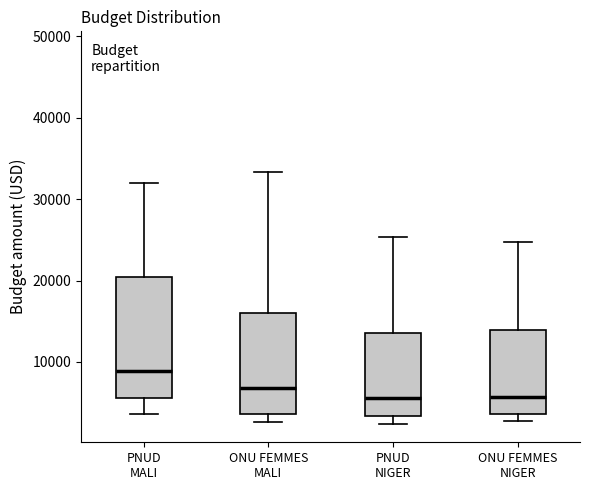

Reading left to right, read every box against the y-axis: the position of its median line, the range the box covers, and the ends of its whiskers. The values are not printed on the chart, so give them approximately, as read against the axis.

PNUD MALI: median 9000, box 6000 to 20000, whiskers 4000 to 32000
ONU FEMMES MALI: median 7000, box 4000 to 16000, whiskers 3000 to 33000
PNUD NIGER: median 6000, box 3000 to 14000, whiskers 2000 to 25000
ONU FEMMES NIGER: median 6000, box 4000 to 14000, whiskers 3000 to 25000